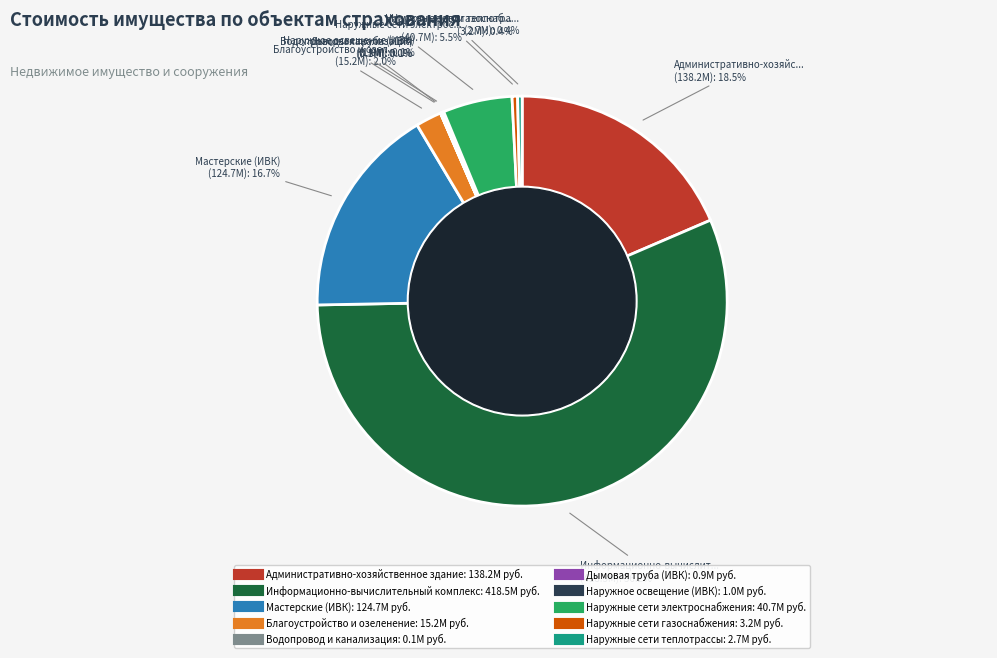

To the nearest percent, what is the difference between the largest and smallest slice percentages?

56%